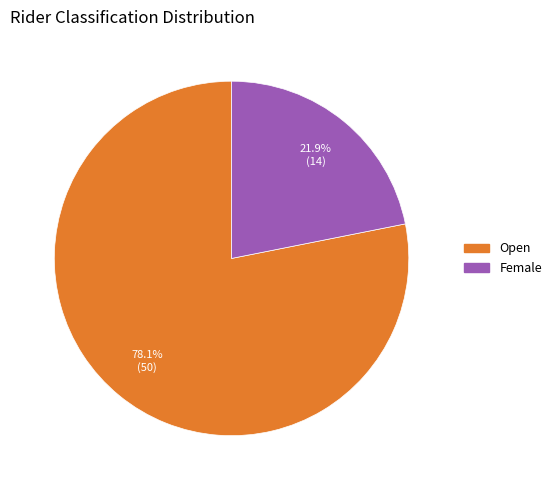

Rank the categories by value from highest to lowest.

Open, Female